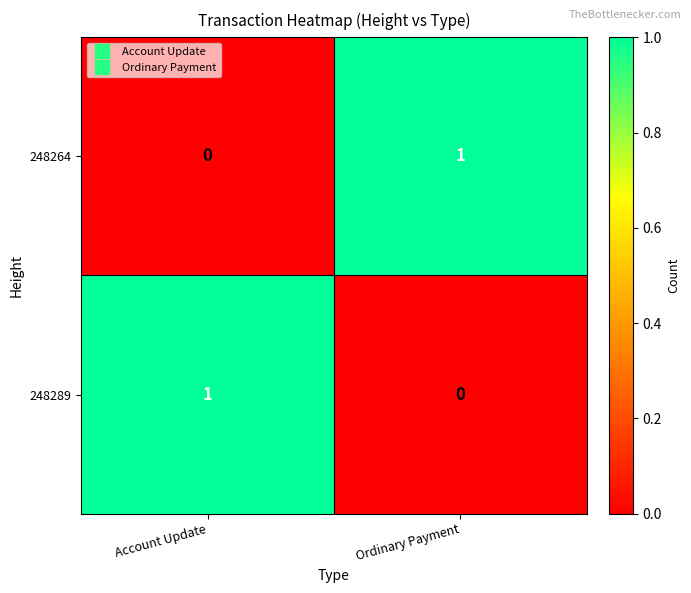

Reading right to left, transcribe all the data shown in this chart.

248264: Ordinary Payment=1	Account Update=0
248289: Ordinary Payment=0	Account Update=1